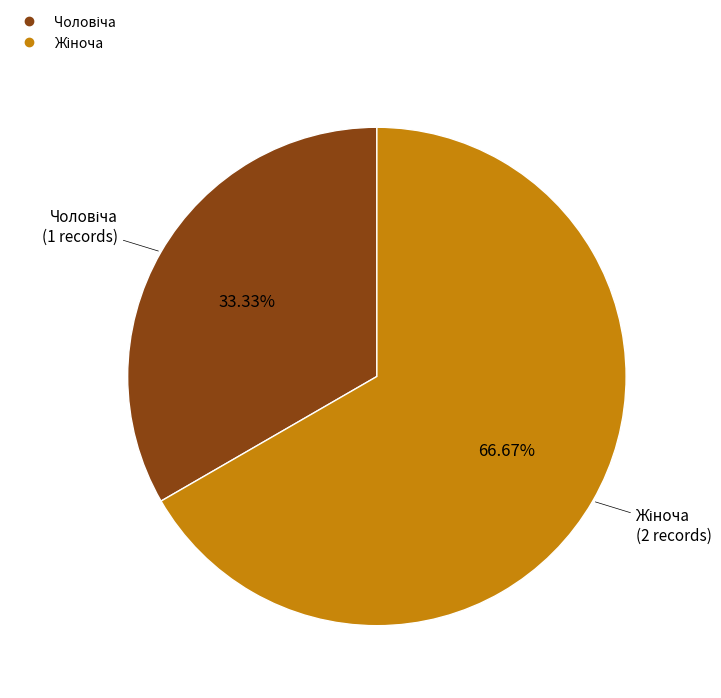

Count the number of slices in the pie.

2